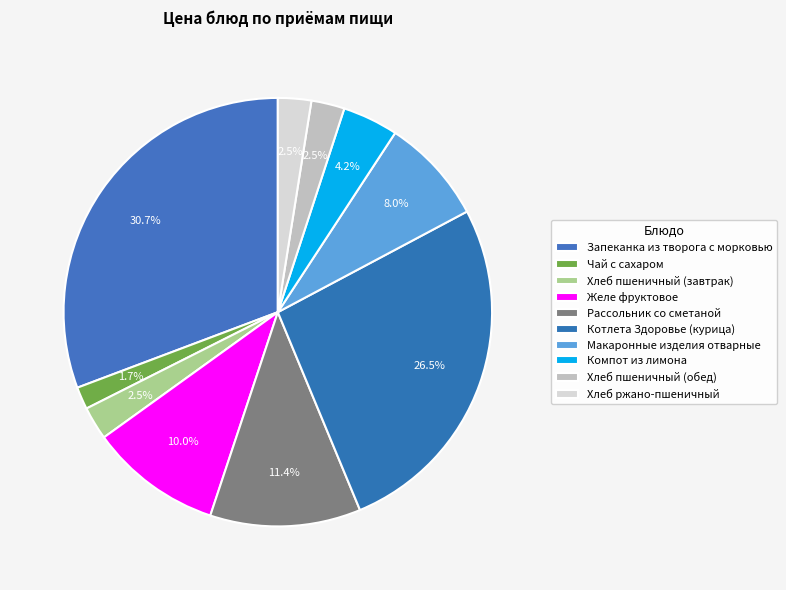

Count the number of slices in the pie.

10